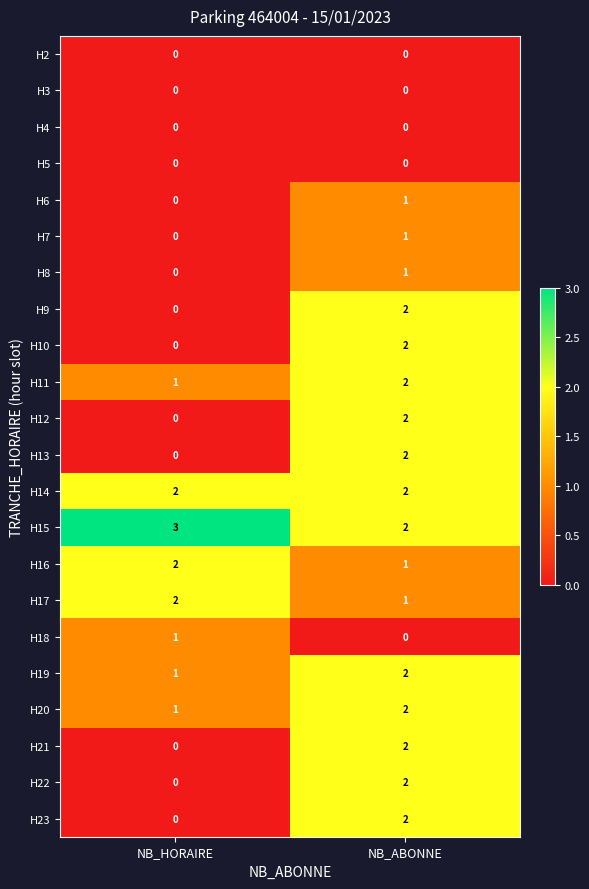

Which series has the largest total across all categories?

H15